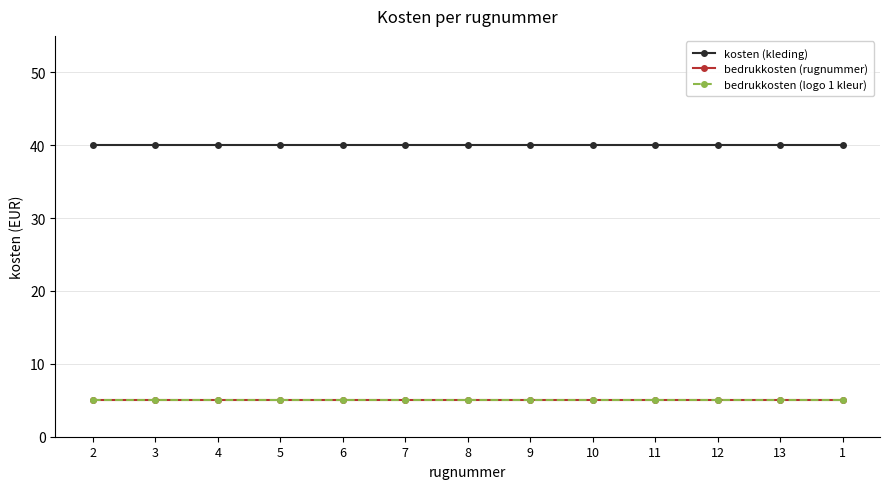

What is the label of the 10th point from the right?

5